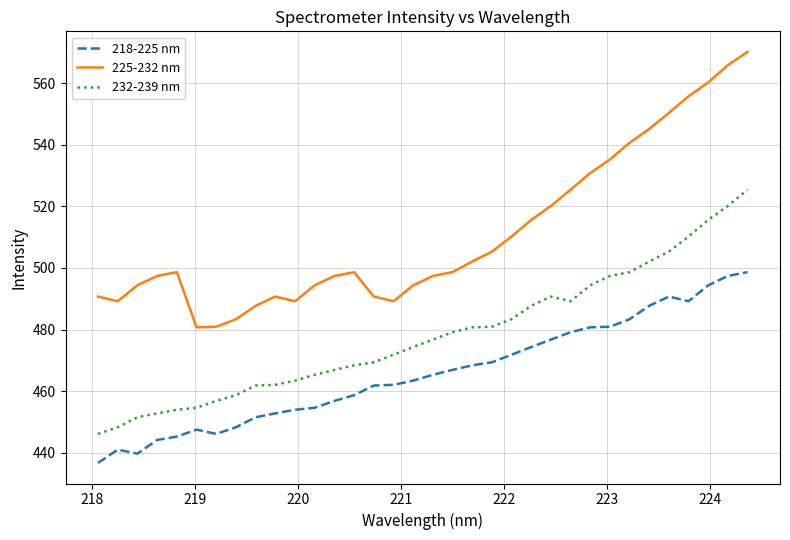

In 218-225 nm, how many points are higher than both neighbors (excluding endpoints)?

3